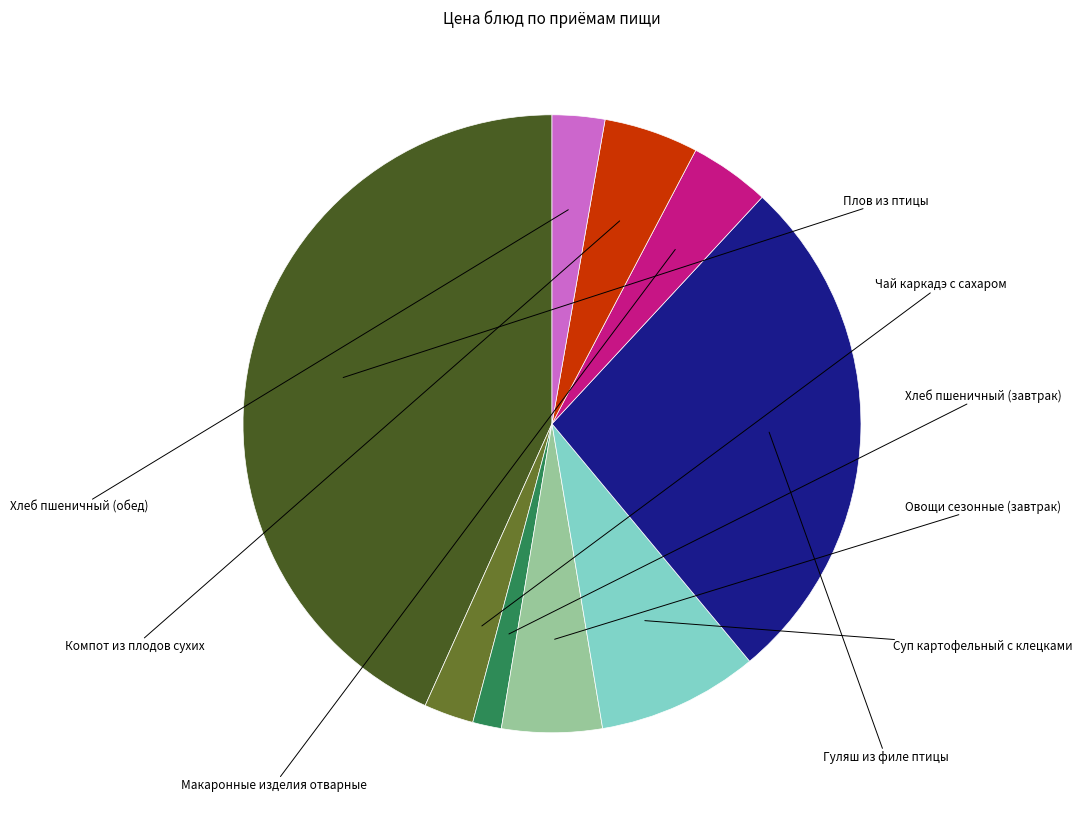

Which has a higher value, Овощи сезонные (завтрак) or Хлеб пшеничный (завтрак)?

Овощи сезонные (завтрак)